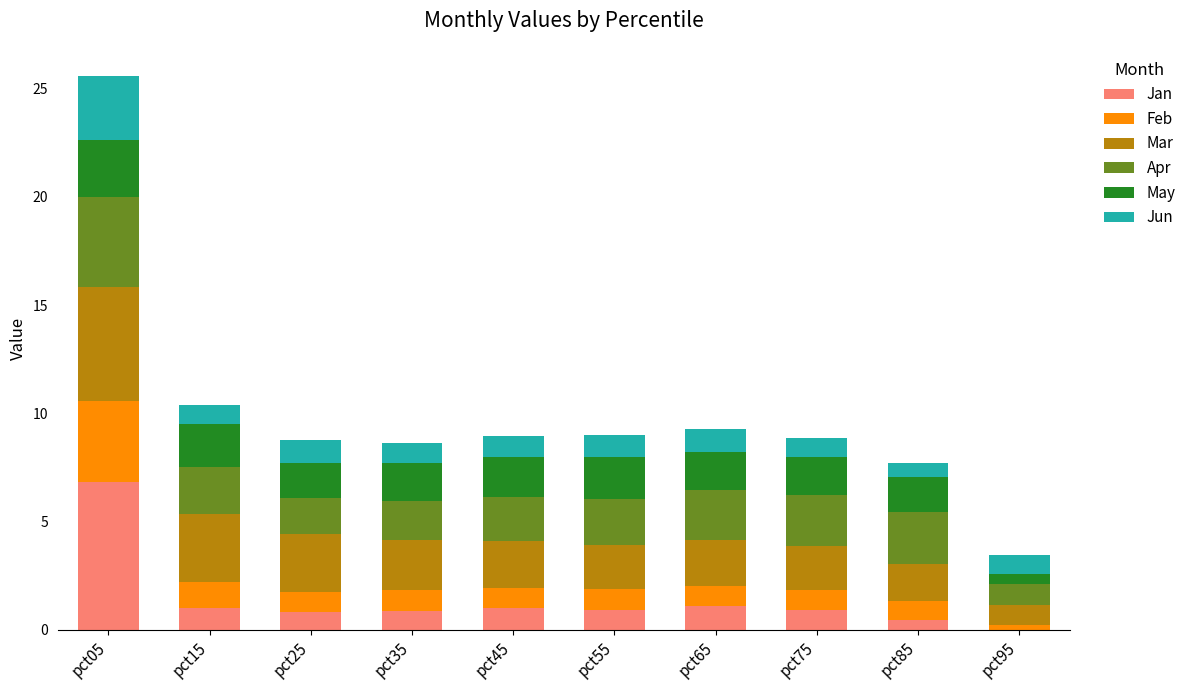

At which category is the sum across all series the highest?

pct05